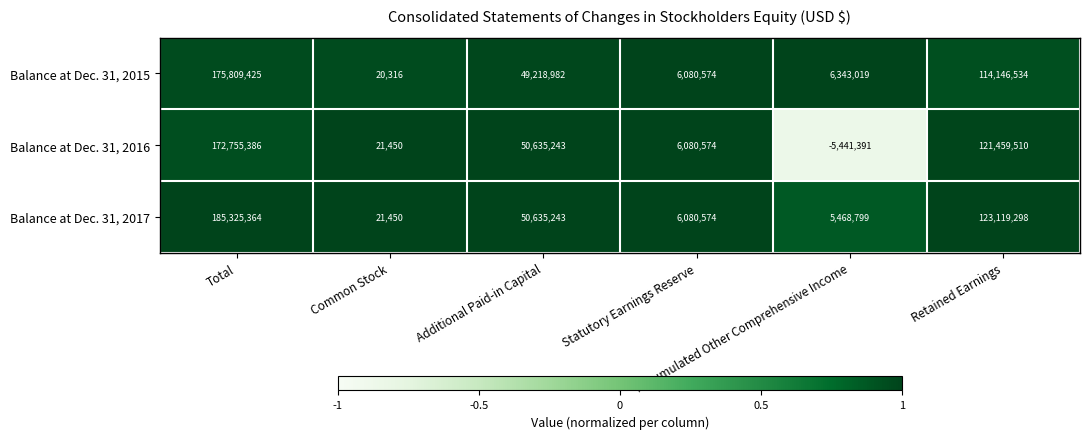

What is the difference between the maximum and second lowest values in the Balance at Dec. 31, 2016 series?

172733936